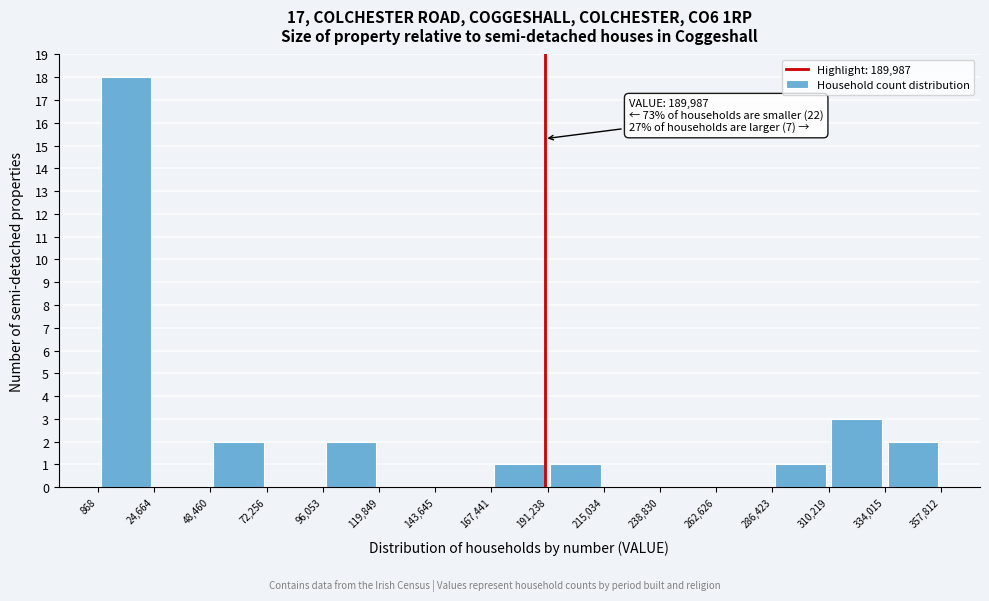

Over which range of the x-axis is the bar tallest?

868 to 24,664